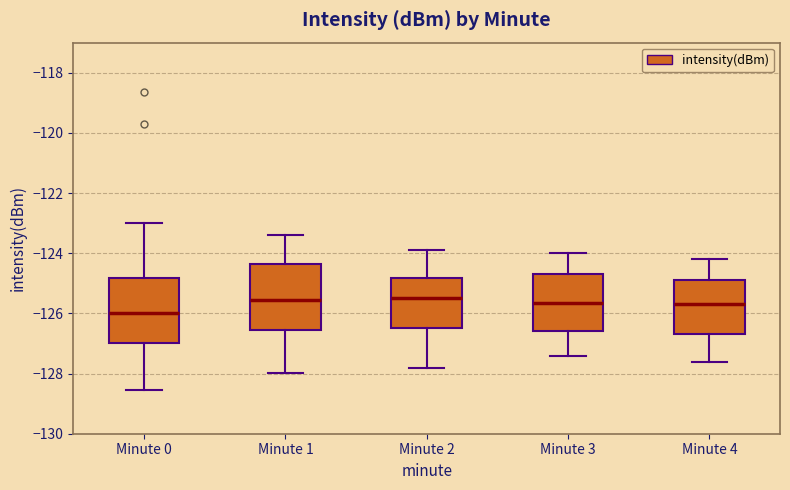

Reading left to right, read every box against the y-axis: the position of its median line, the range the box covers, and the ends of its whiskers. The values are not printed on the chart, so give them approximately, as read against the axis.

Minute 0: median -126.0, box -127.0 to -124.8, whiskers -128.6 to -123.0
Minute 1: median -125.6, box -126.6 to -124.4, whiskers -128.0 to -123.4
Minute 2: median -125.4, box -126.4 to -124.8, whiskers -127.8 to -123.8
Minute 3: median -125.6, box -126.6 to -124.6, whiskers -127.4 to -124.0
Minute 4: median -125.6, box -126.6 to -124.8, whiskers -127.6 to -124.2